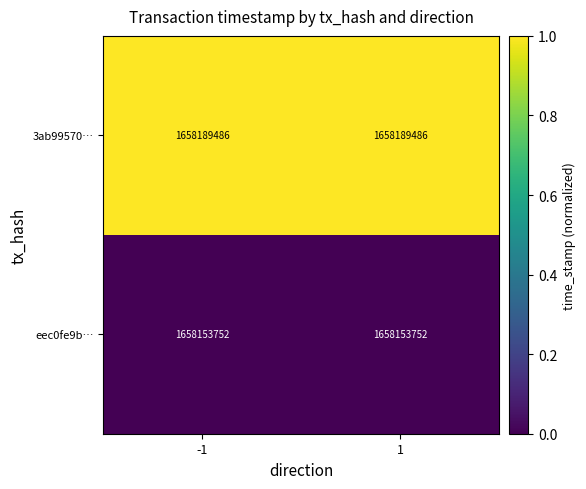

What is the highest value of the eec0fe9b… series?

1658153752